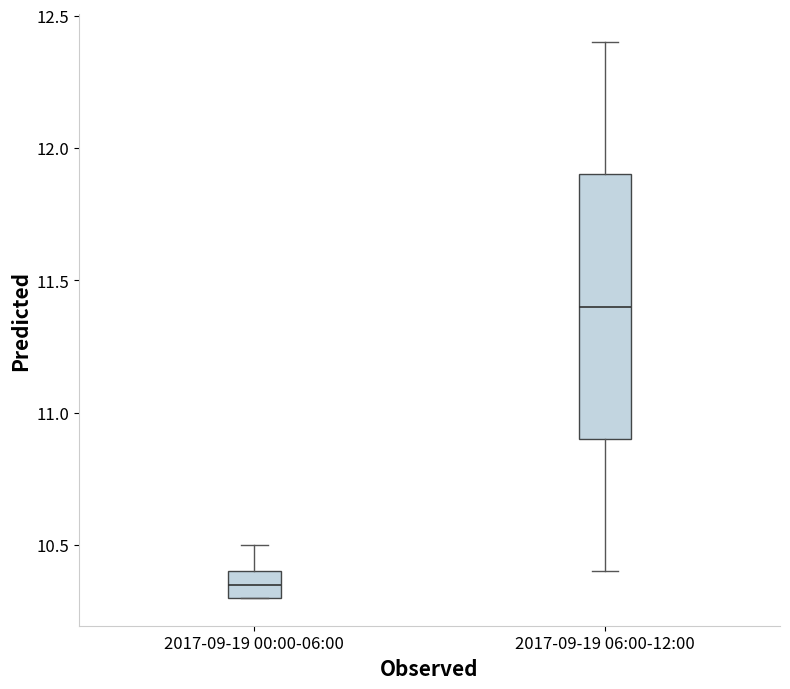

Reading left to right, read every box against the y-axis: the position of its median line, the range the box covers, and the ends of its whiskers. The values are not printed on the chart, so give them approximately, as read against the axis.

2017-09-19 00:00-06:00: median 10.35, box 10.30 to 10.40, whiskers 10.30 to 10.50
2017-09-19 06:00-12:00: median 11.40, box 10.90 to 11.90, whiskers 10.40 to 12.40